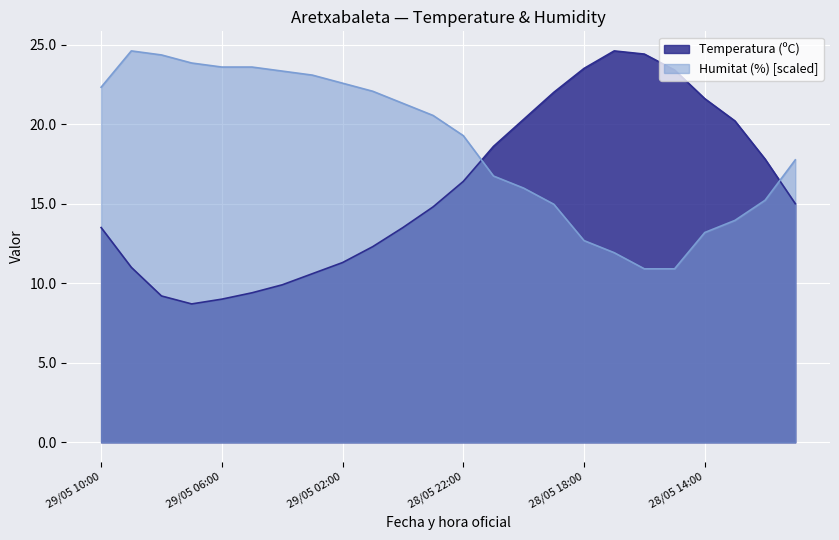

At which category does the chart reach its peak across all series?

28/05 17:00